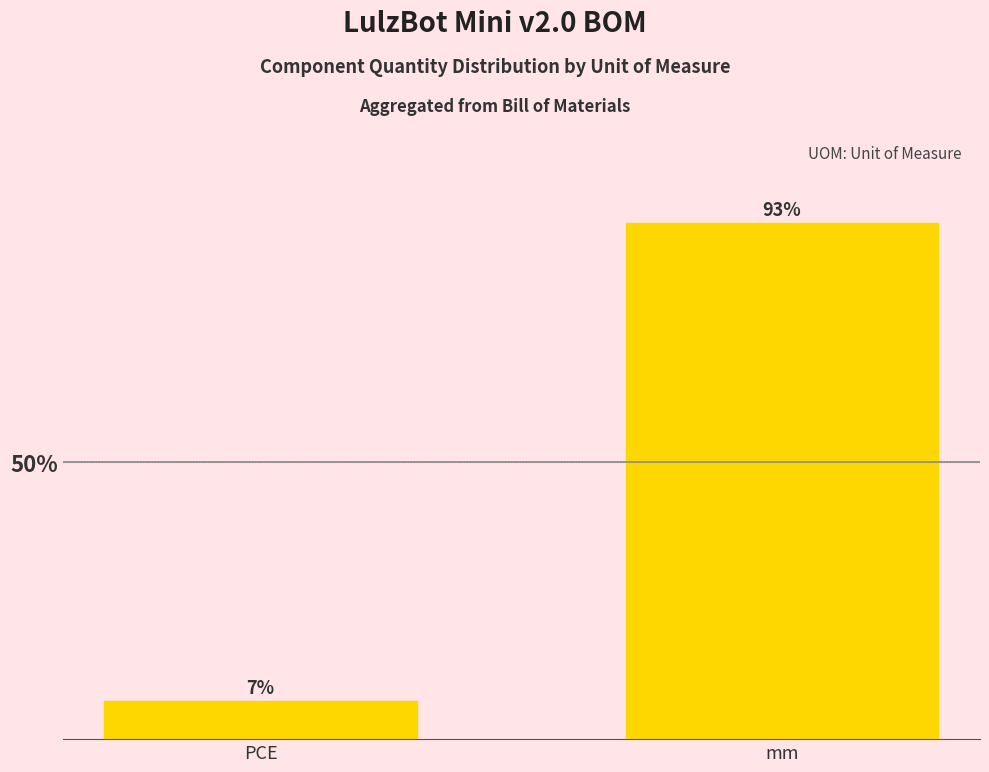

What position from the right is mm?

1